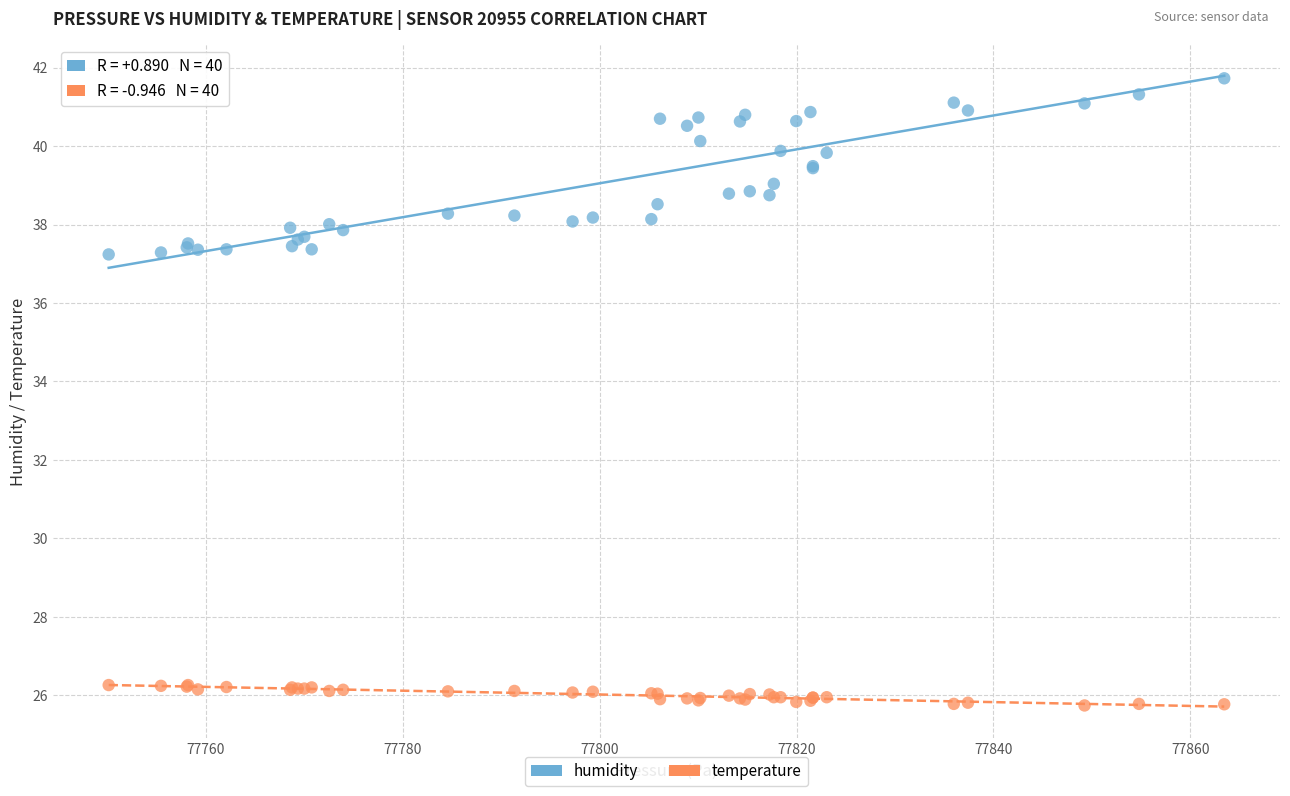

Which series has the largest Y range (max minus min)?

humidity